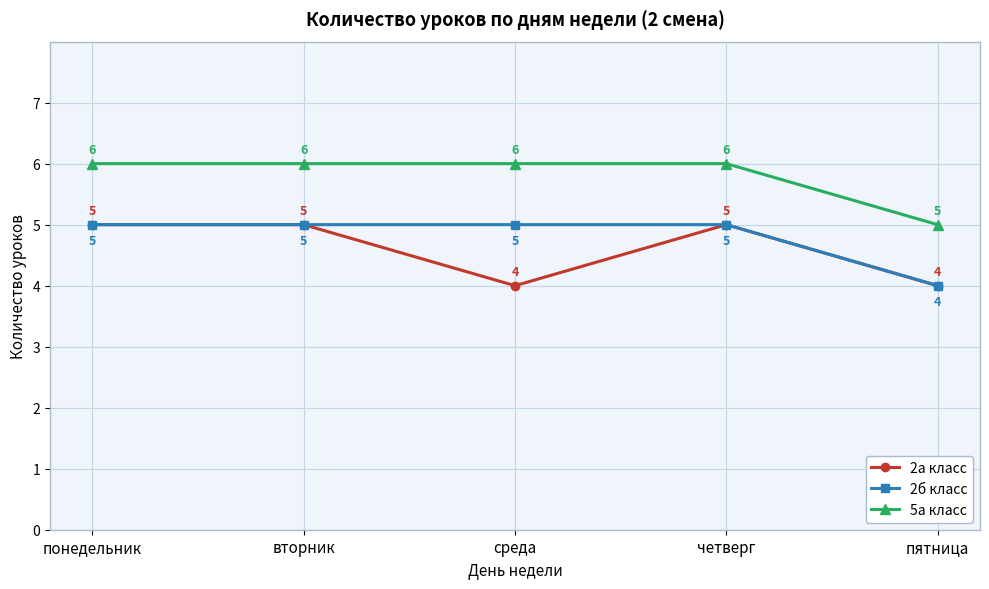

Is it true that 5а класс equals 10 at среда?

False